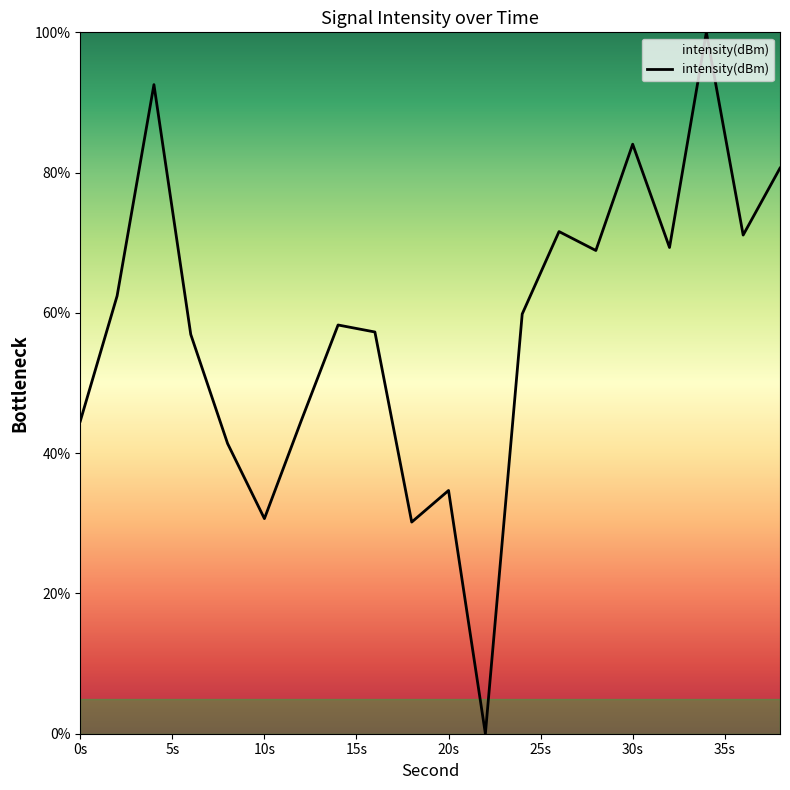

What is the greatest value displayed?

100.0